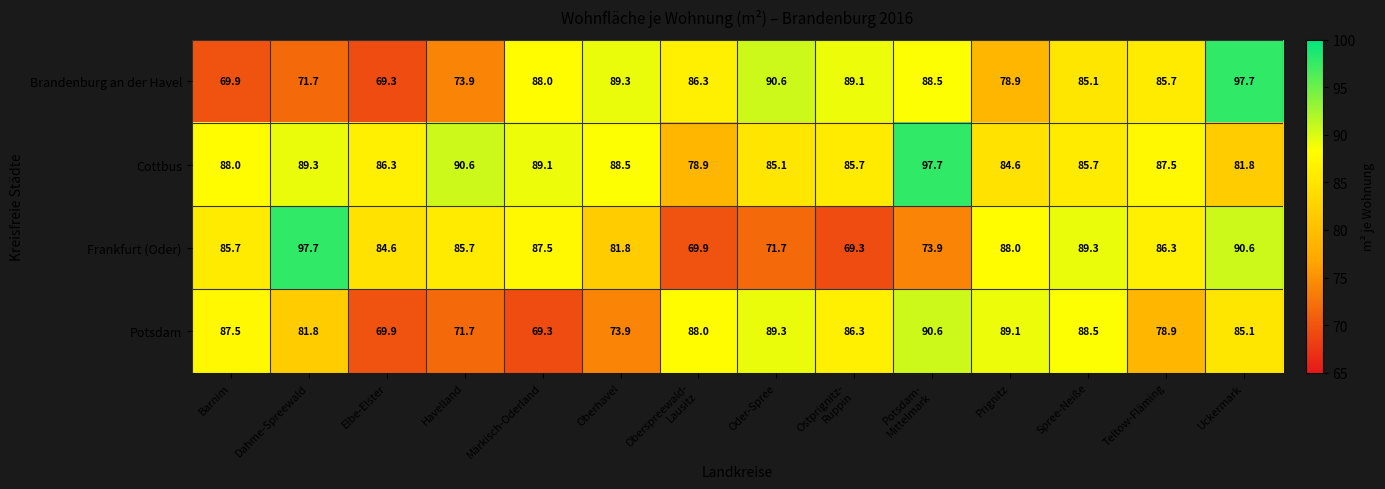

What is the maximum value shown in the chart?

97.7